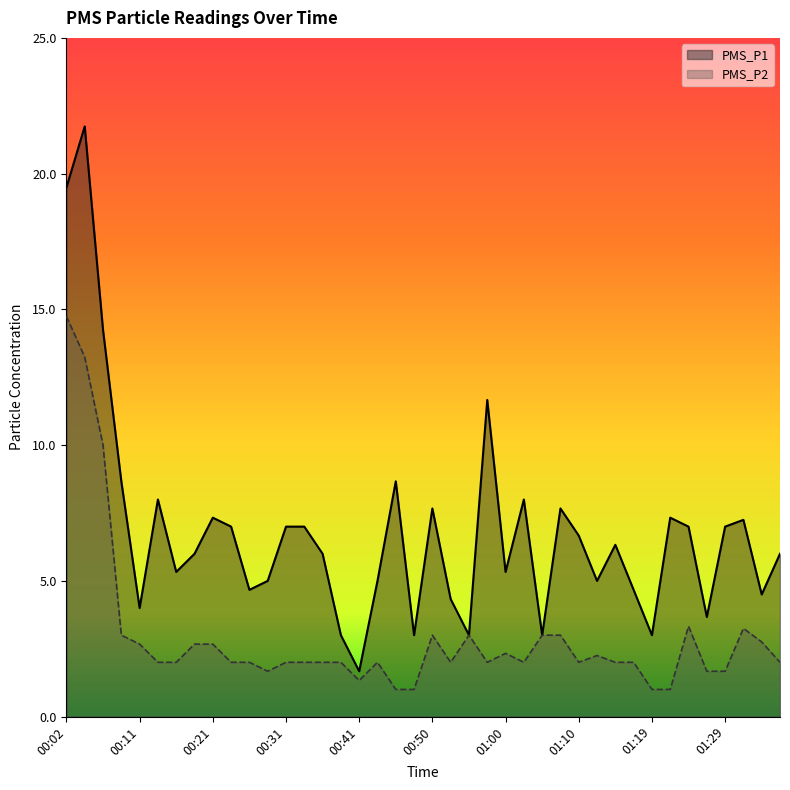

Reading left to right, extract all data points from this chart.

PMS_P1: 00:02=19.5	00:04=21.8	00:07=14.2	00:09=8.7	00:11=4.0	00:14=8.0	00:16=5.3	00:19=6.0	00:21=7.3	00:24=7.0	00:26=4.7	00:28=5.0	00:31=7.0	00:33=7.0	00:36=6.0	00:38=3.0	00:41=1.7	00:43=5.0	00:45=8.7	00:48=3.0	00:50=7.7	00:53=4.3	00:55=3.0	00:57=11.7	01:00=5.3	01:02=8.0	01:05=3.0	01:07=7.7	01:10=6.7	01:12=5.0	01:14=6.3	01:17=4.7	01:19=3.0	01:22=7.3	01:24=7.0	01:27=3.7	01:29=7.0	01:31=7.2	01:34=4.5	01:36=6.0
PMS_P2: 00:02=14.8	00:04=13.2	00:07=10.0	00:09=3.0	00:11=2.7	00:14=2.0	00:16=2.0	00:19=2.7	00:21=2.7	00:24=2.0	00:26=2.0	00:28=1.7	00:31=2.0	00:33=2.0	00:36=2.0	00:38=2.0	00:41=1.3	00:43=2.0	00:45=1.0	00:48=1.0	00:50=3.0	00:53=2.0	00:55=3.0	00:57=2.0	01:00=2.3	01:02=2.0	01:05=3.0	01:07=3.0	01:10=2.0	01:12=2.2	01:14=2.0	01:17=2.0	01:19=1.0	01:22=1.0	01:24=3.3	01:27=1.7	01:29=1.7	01:31=3.2	01:34=2.8	01:36=2.0